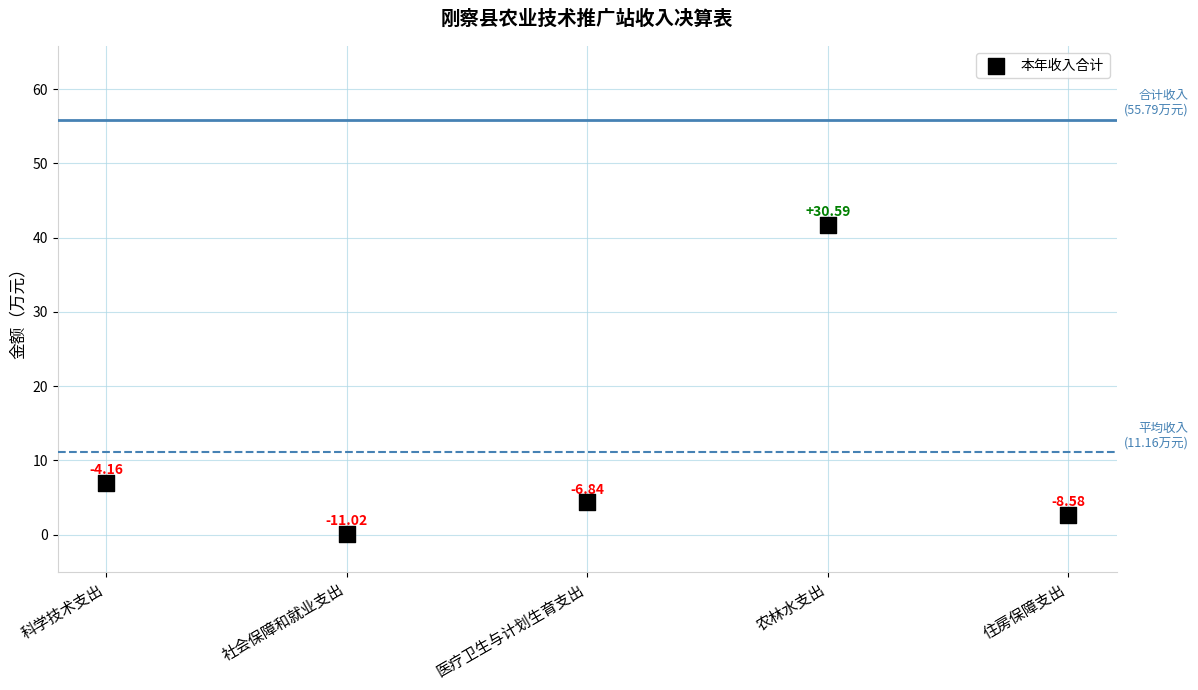

What is the range of Y values (max minus min)?

41.6